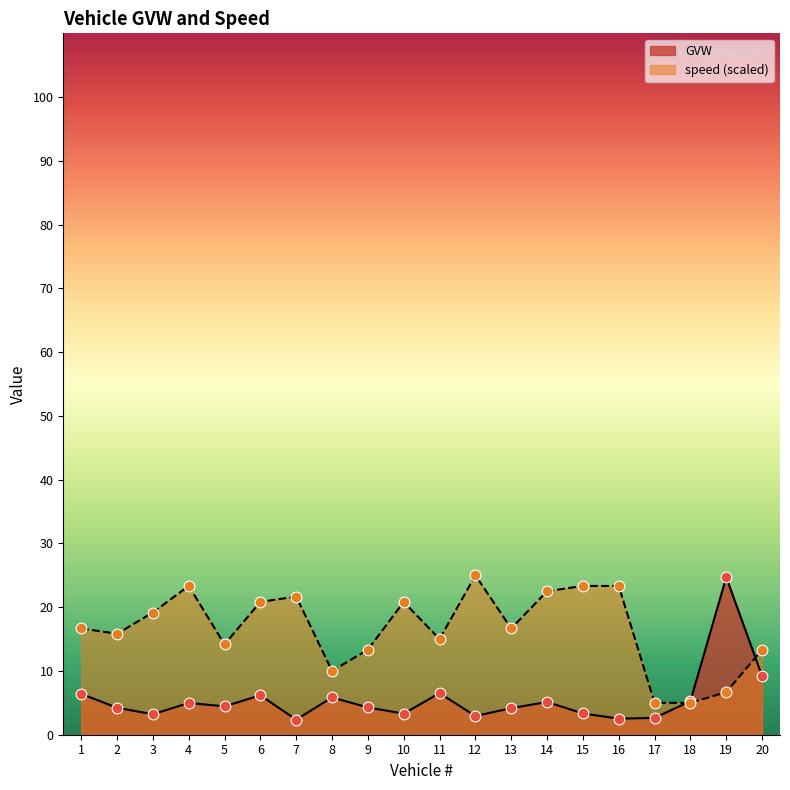

At how many categories does at least one series exceed 8?

18